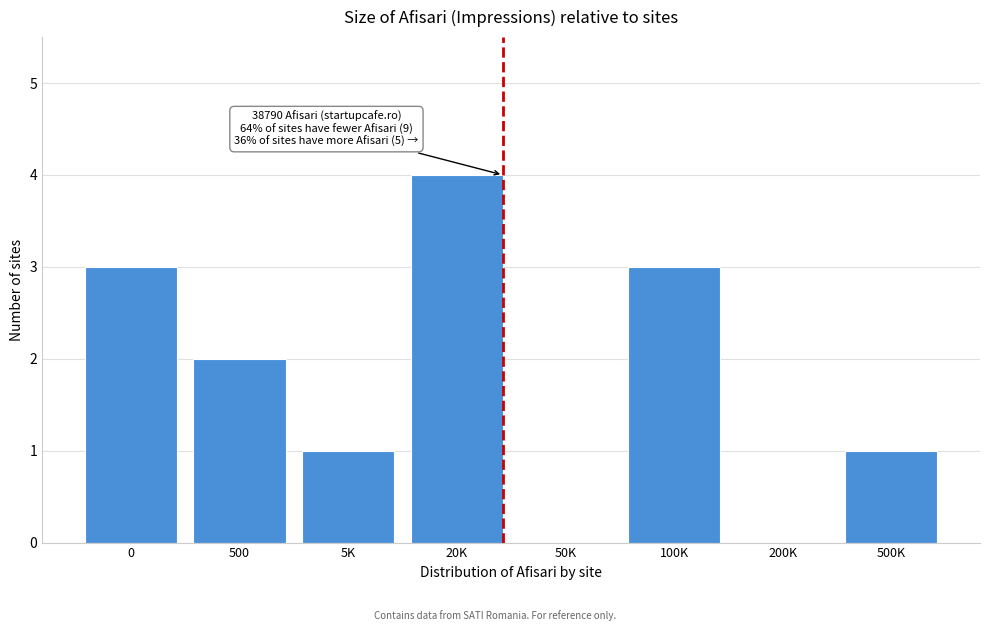

Reading left to right, transcribe all the data shown in this chart.

0=3	500=2	5K=1	20K=4	50K=0	100K=3	200K=0	500K=1